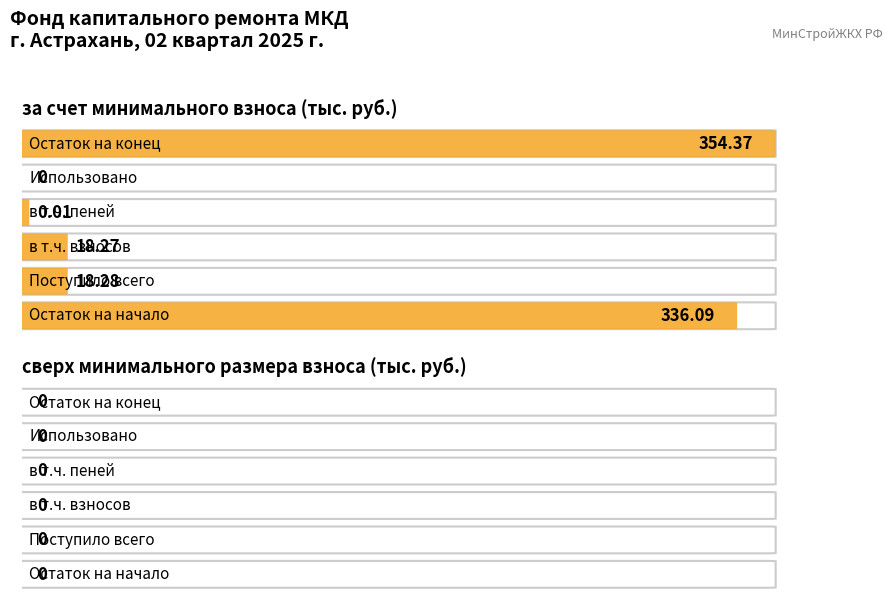

Reading left to right, transcribe all the data shown in this chart.

за счет минимального взноса: Остаток на начало=336.1	Поступило всего=18.3	в т.ч. взносов=18.3	в т.ч. пеней=0.0	Использовано=0.0	Остаток на конец=354.4
сверх минимального размера взноса: Остаток на начало=0.0	Поступило всего=0.0	в т.ч. взносов=0.0	в т.ч. пеней=0.0	Использовано=0.0	Остаток на конец=0.0